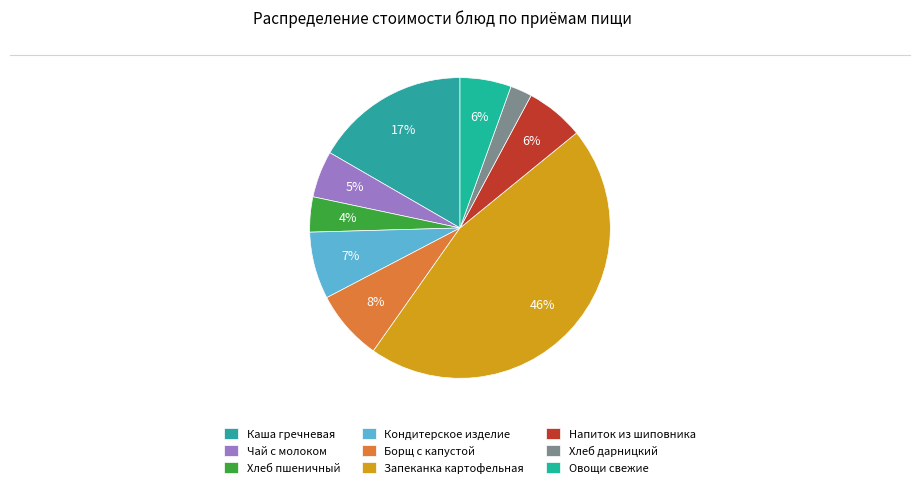

True or false: Овощи свежие accounts for 6% of the total.

True